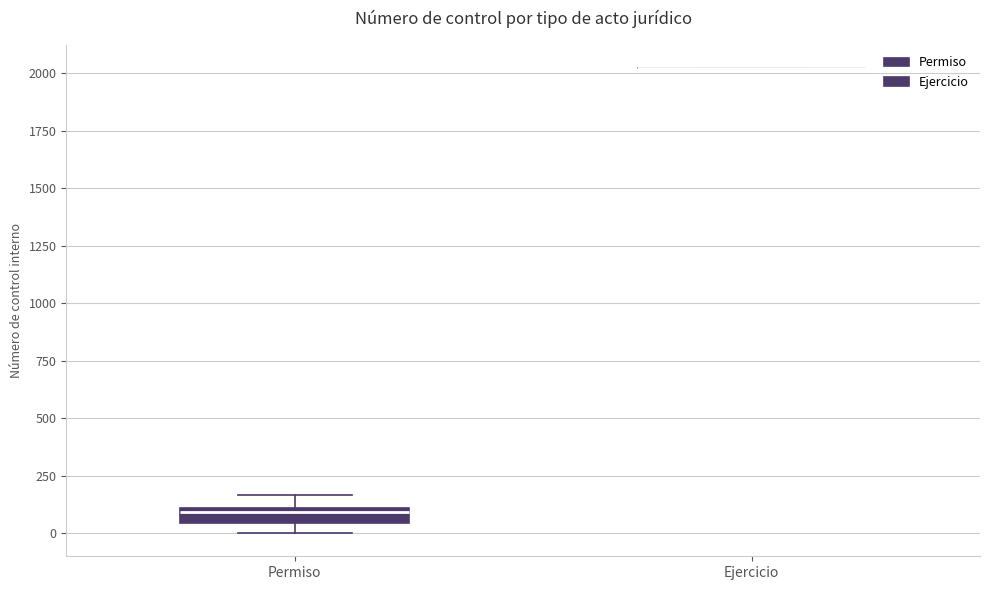

Which box is the tallest, from its lower edge to its upper edge?

Permiso